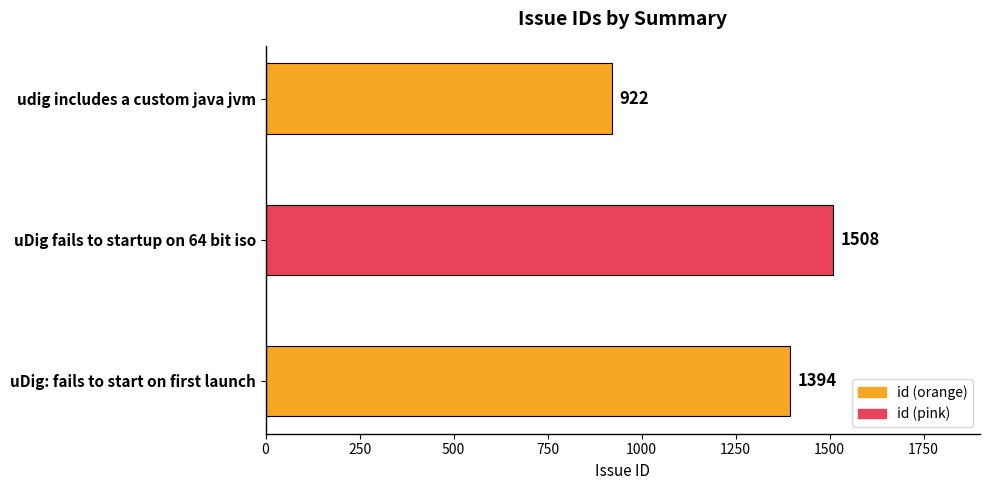

What is the greatest value displayed?

1508